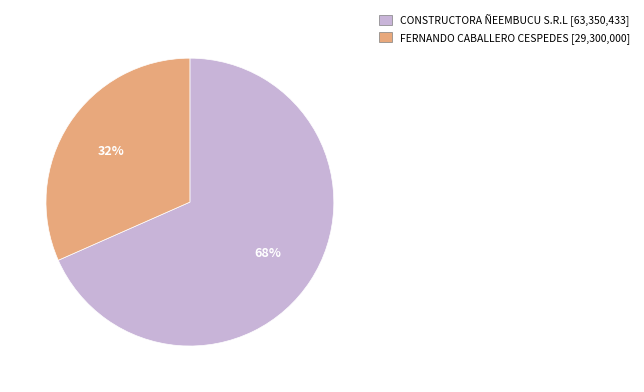

To the nearest percent, what is the average slice percentage?

50%